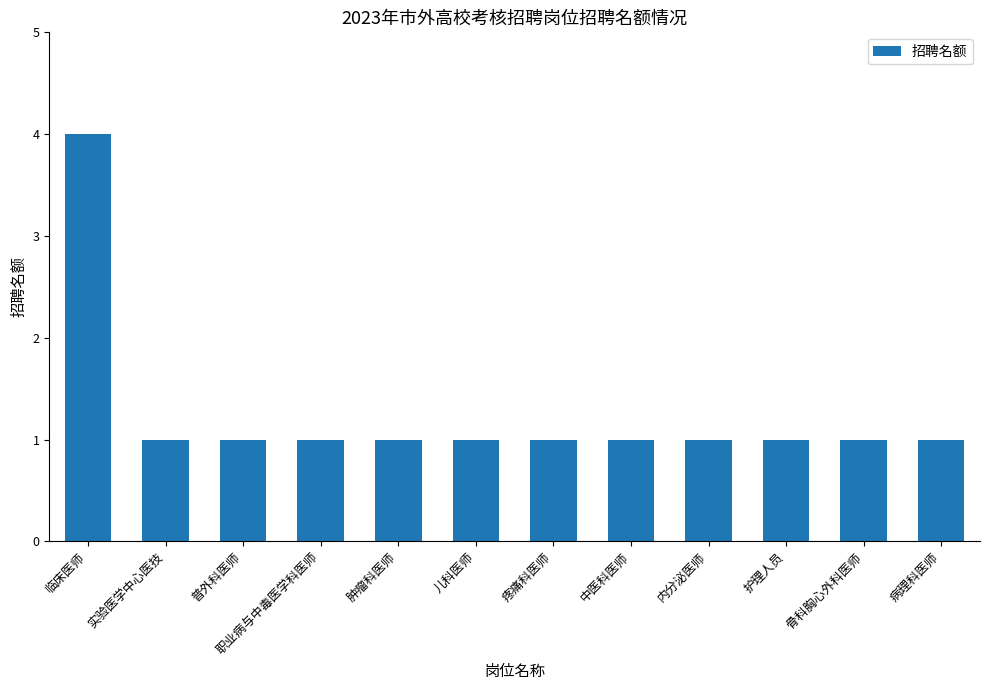

What is the ratio of the value at 实验医学中心医技 to the value at 肿瘤科医师?

1.0